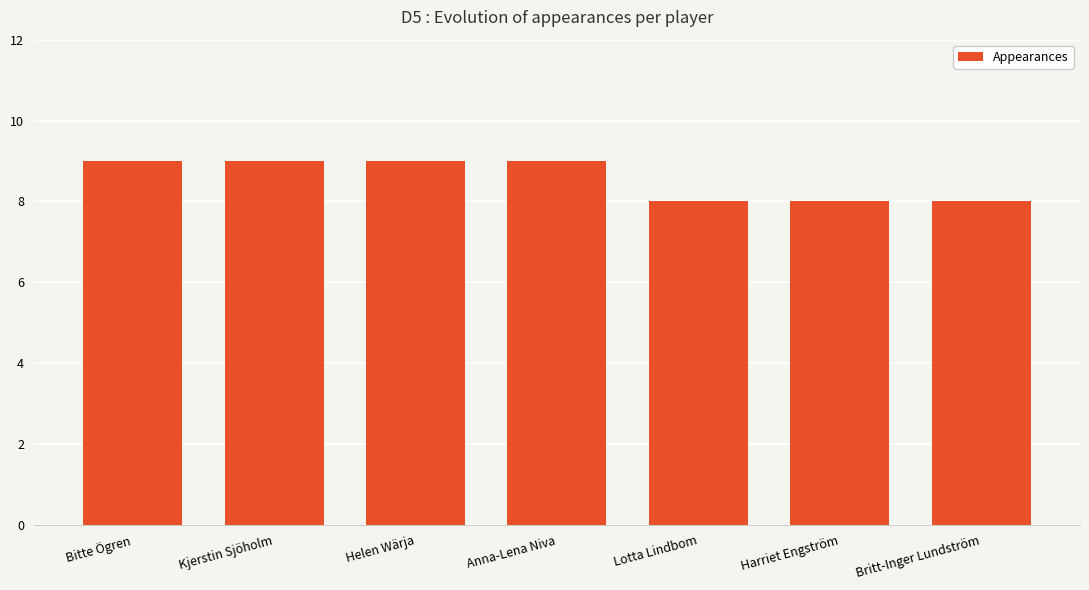

What is the change in value from Kjerstin Sjöholm to Britt-Inger Lundström?

-1